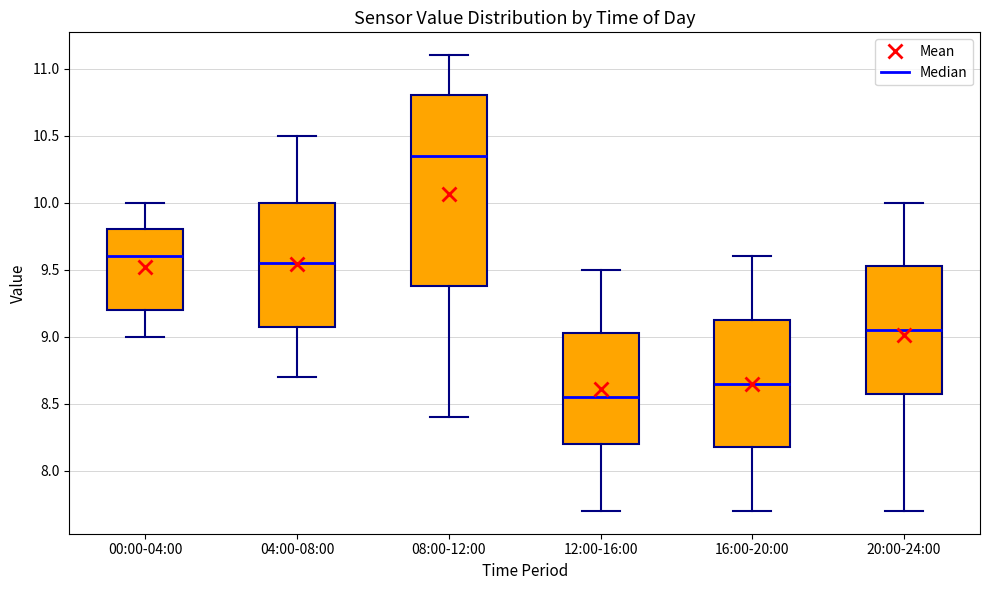

Reading left to right, transcribe this box plot: for each box, give where its median line is, the range the box spans, and where its two whiskers end, as read against the y-axis. The values are not printed on the chart, so give them approximately, as read against the axis.

00:00-04:00: median 9.60, box 9.20 to 9.80, whiskers 9.00 to 10.00
04:00-08:00: median 9.55, box 9.10 to 10.00, whiskers 8.70 to 10.50
08:00-12:00: median 10.35, box 9.40 to 10.80, whiskers 8.40 to 11.10
12:00-16:00: median 8.55, box 8.20 to 9.05, whiskers 7.70 to 9.50
16:00-20:00: median 8.65, box 8.20 to 9.15, whiskers 7.70 to 9.60
20:00-24:00: median 9.05, box 8.60 to 9.55, whiskers 7.70 to 10.00